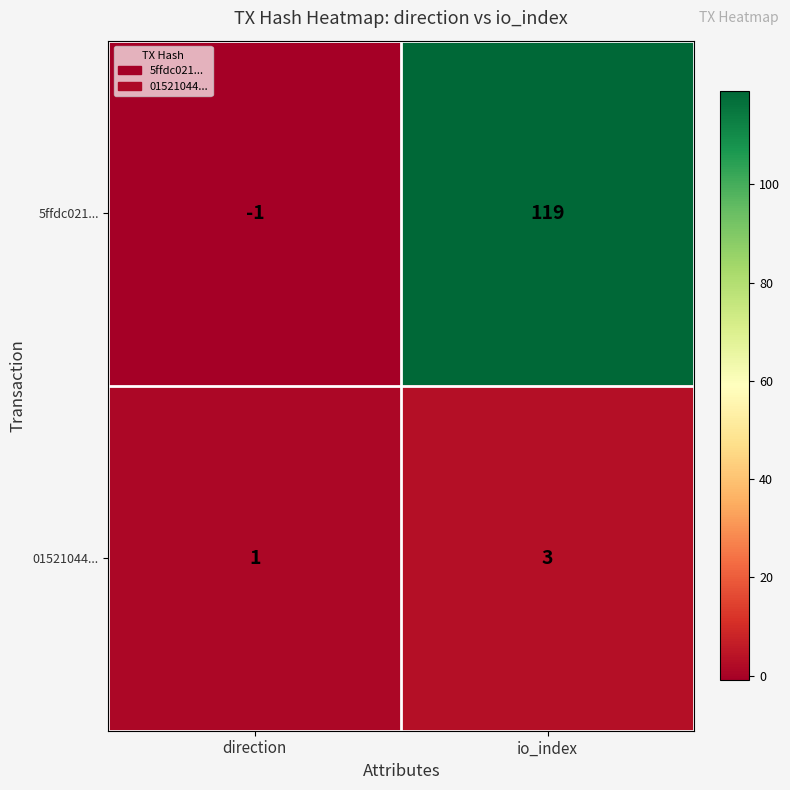

Reading left to right, list all the values displayed in this chart.

5ffdc021...: direction=-1	io_index=119
01521044...: direction=1	io_index=3